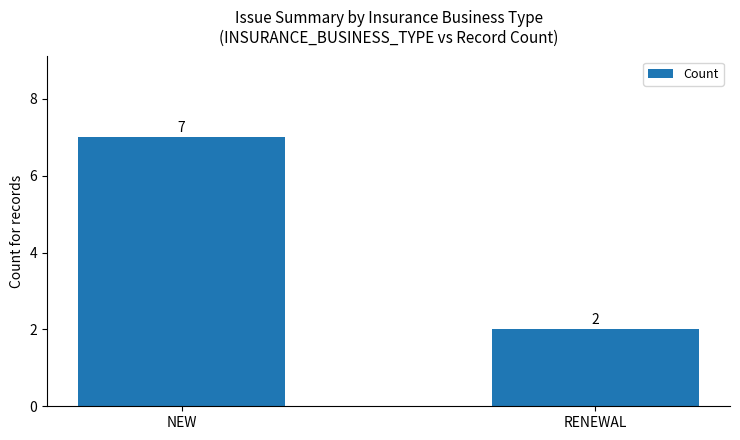

Reading right to left, list all the values displayed in this chart.

2	7